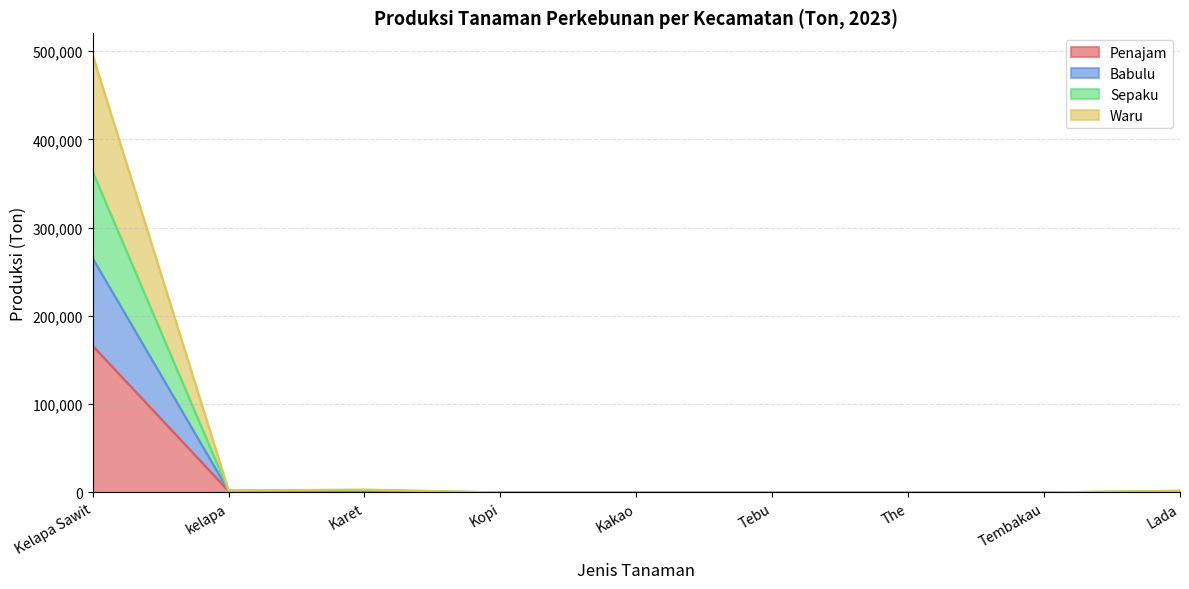

What is the label of the 1st point from the left?

Kelapa Sawit